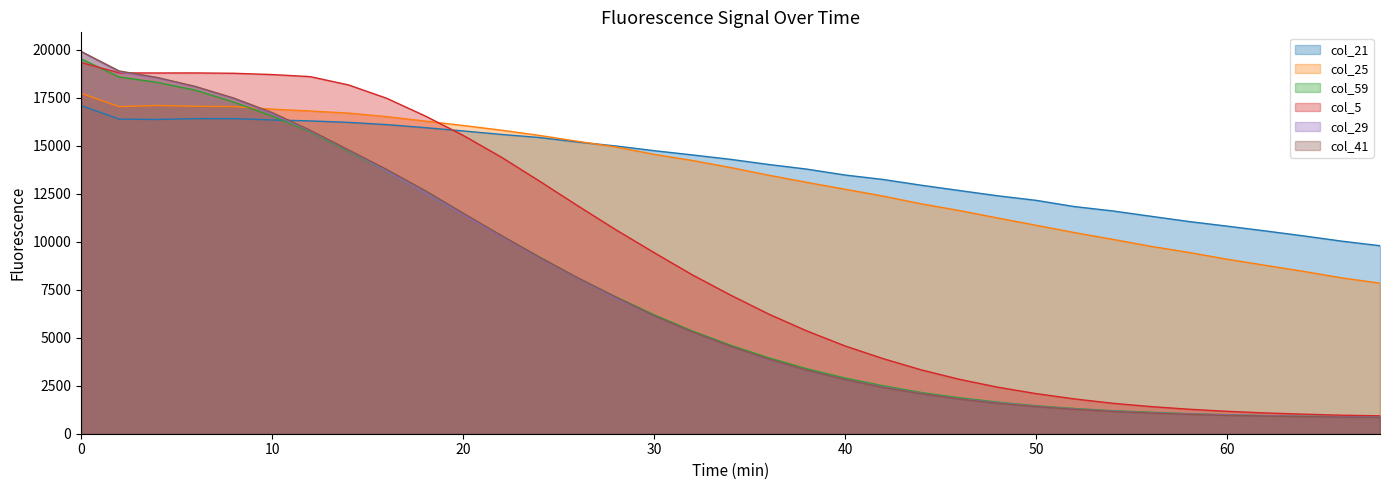

How many data points does each series have?

35